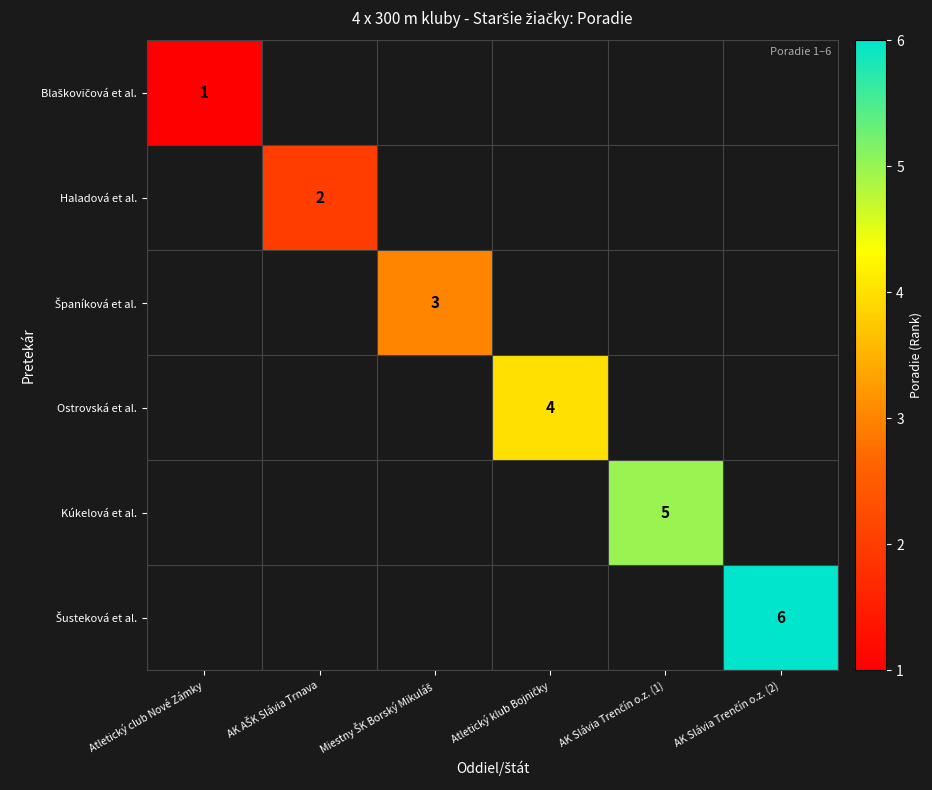

How many distinct data groups are displayed?

6